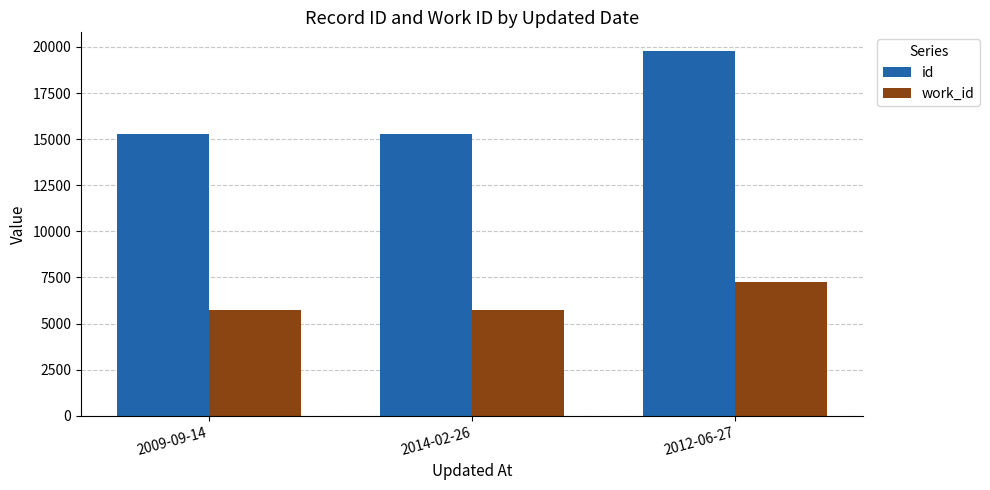

The value of id at 2014-02-26 is 20075. True or false?

False